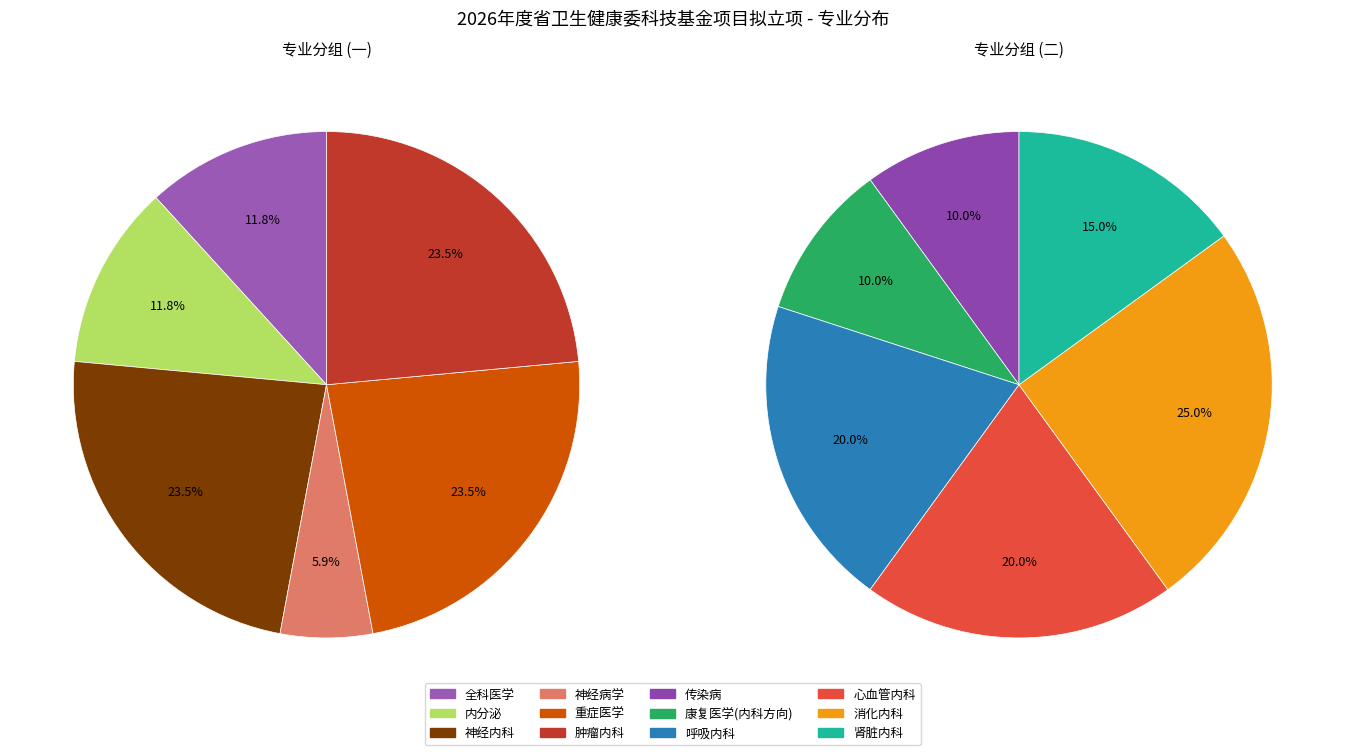

Do 肾脏内科 and 肿瘤内科 together represent more than half of the pie?

No